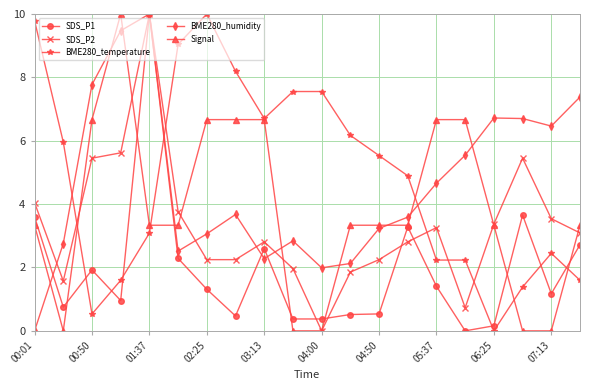

What is the value of the BME280_temperature point at the 16th from the left?

2.2